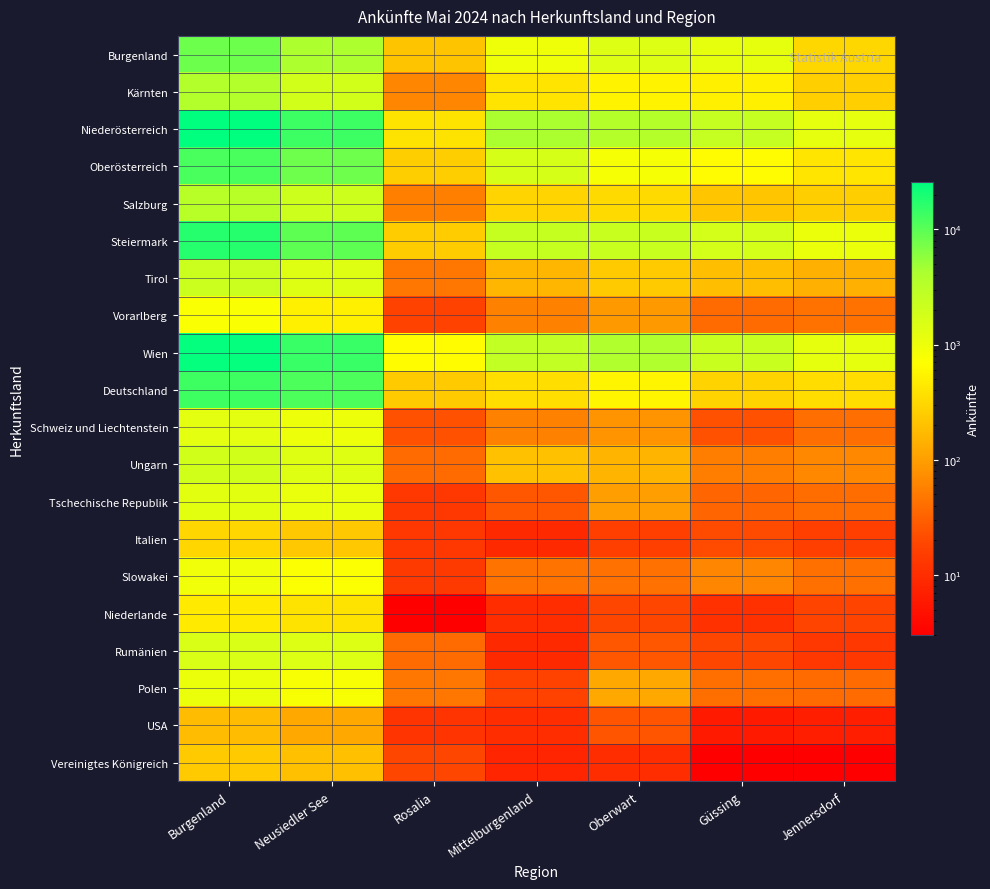

Which category has the lowest value across all series?

Rosalia